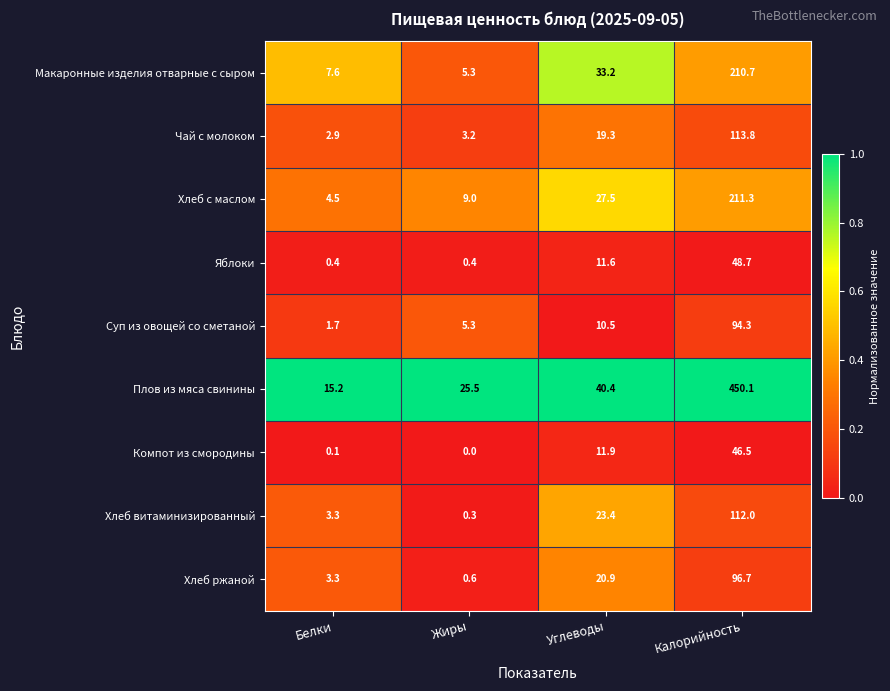

Between Жиры and Калорийность, which series saw the biggest shift?

Плов из мяса свинины